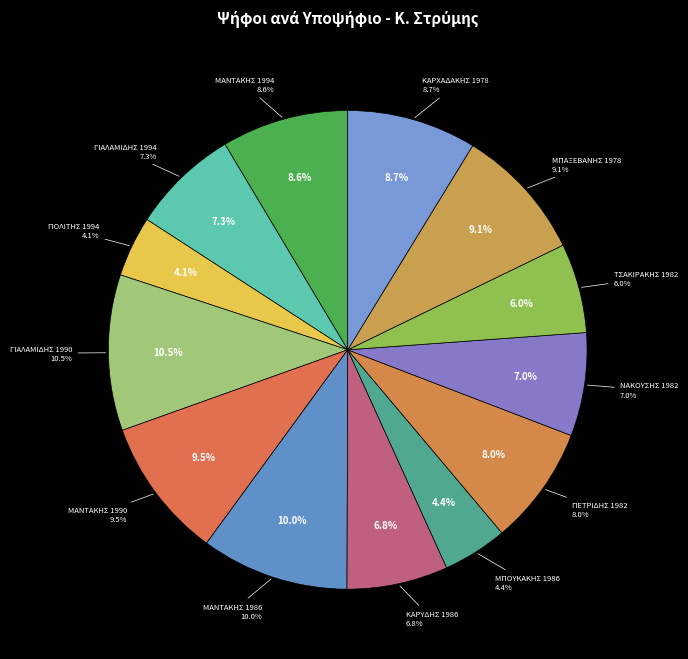

How many segments does this pie chart have?

13